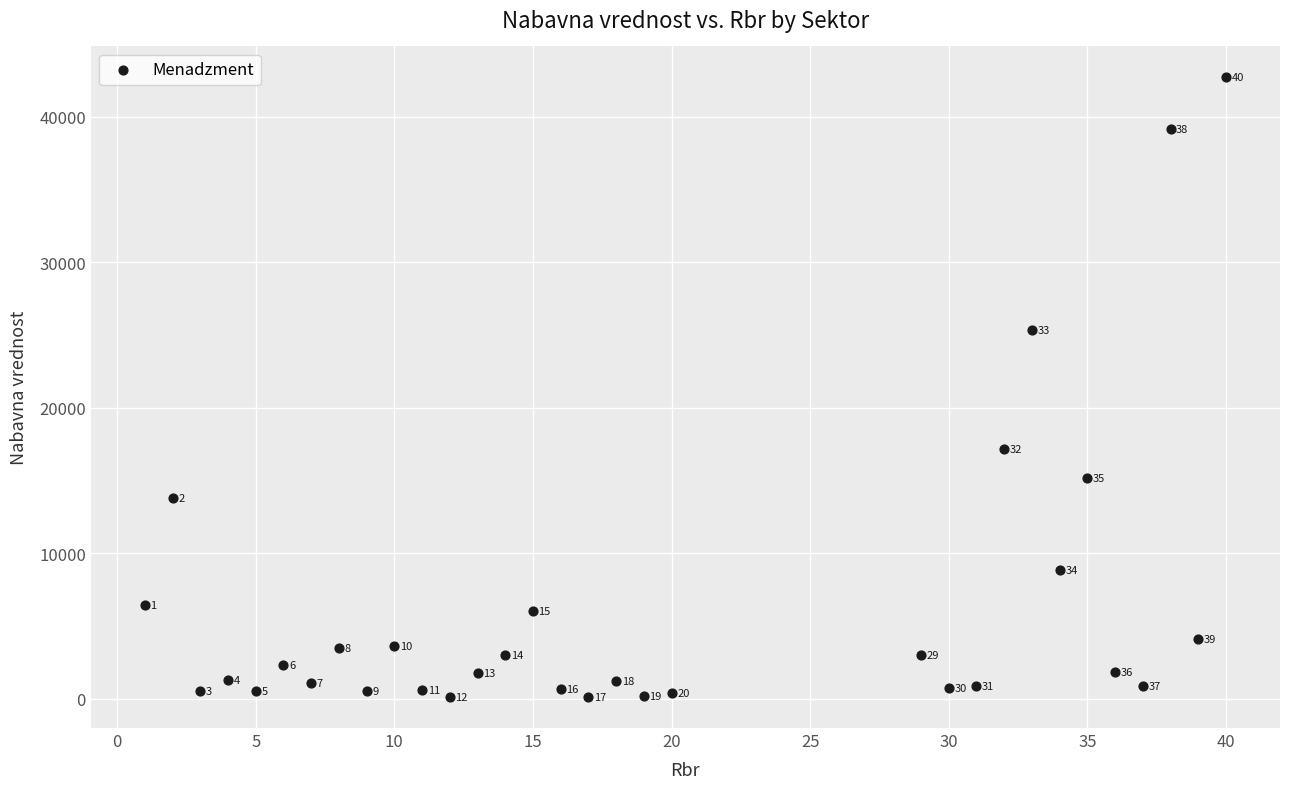

What Y value in the scatter plot is closest to 21403?

25323.5